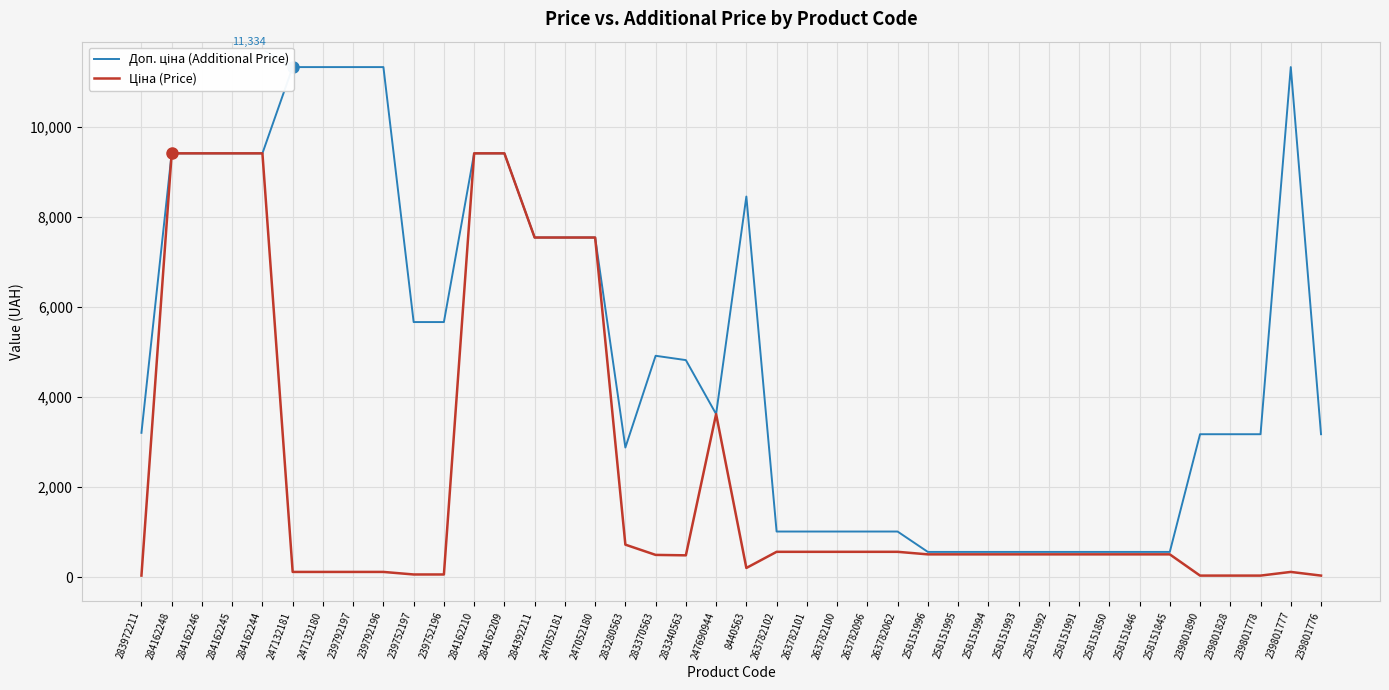

How many lines are shown in the chart?

2